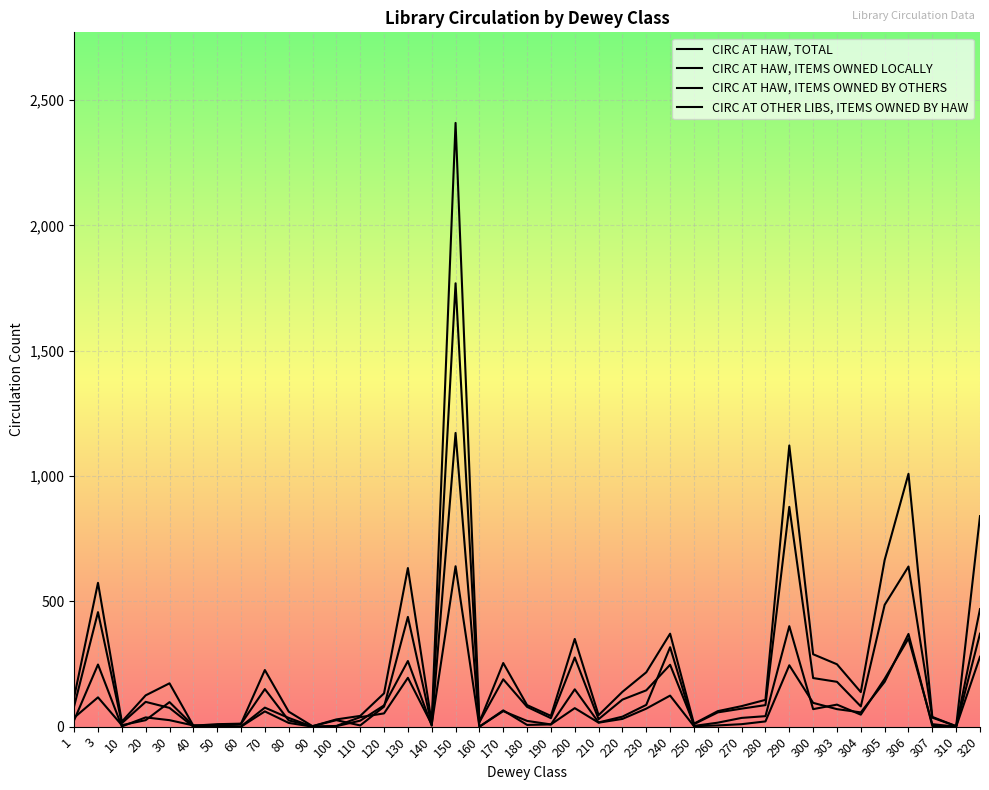

How many interior local valleys does the CIRC AT HAW, TOTAL series have?

10